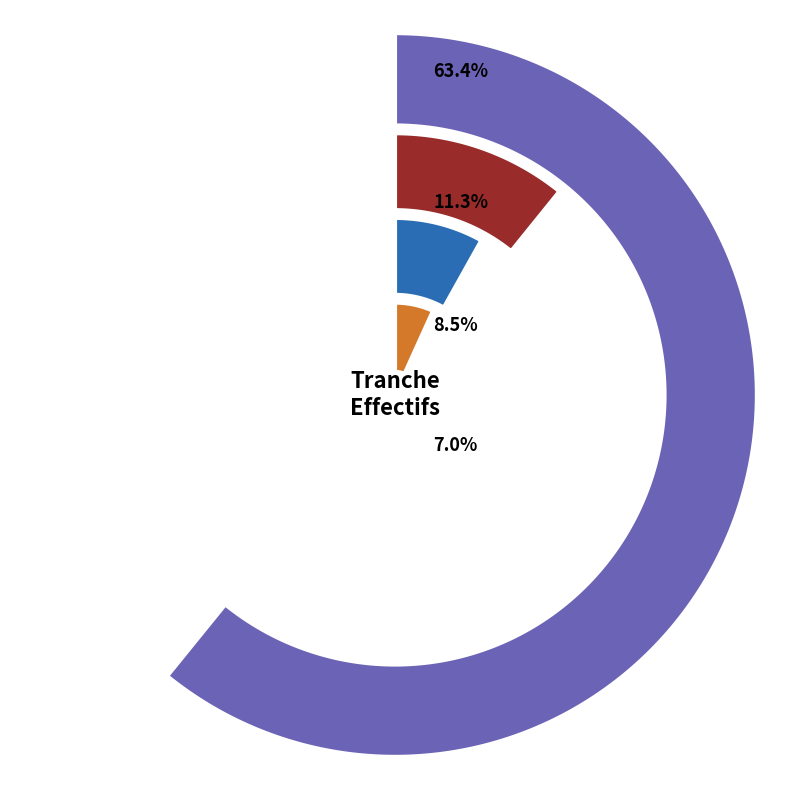

Does 12 represent more than half of the total?

No